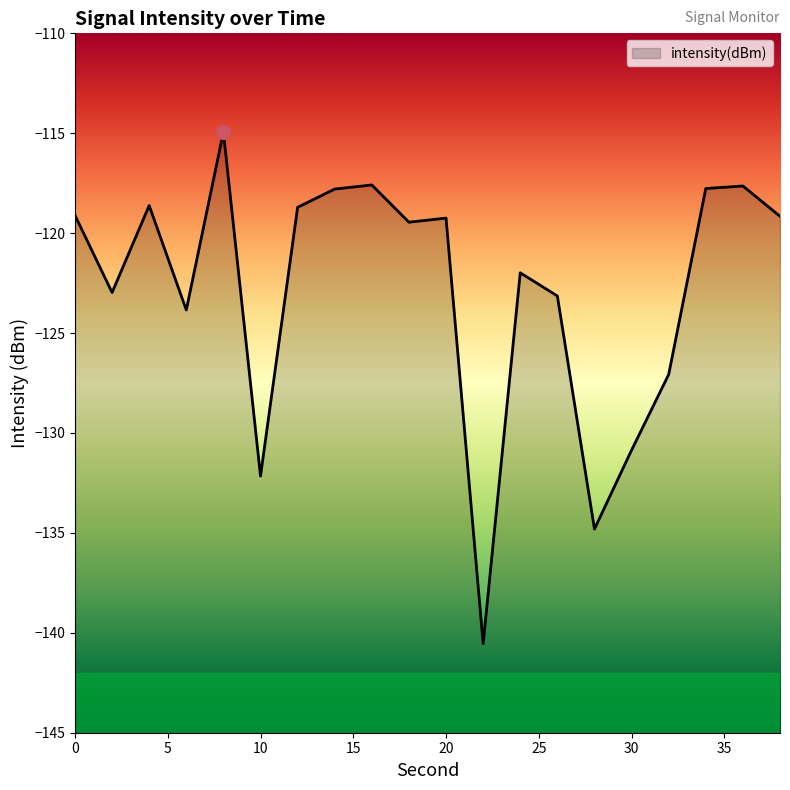

What is the average value?

-122.9